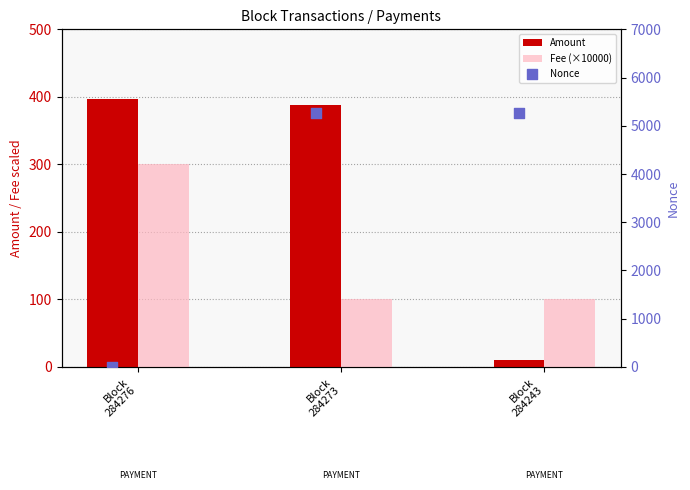

Is the value of Fee (×10000) at Block
284273 greater than the value of Nonce at Block
284273?

No